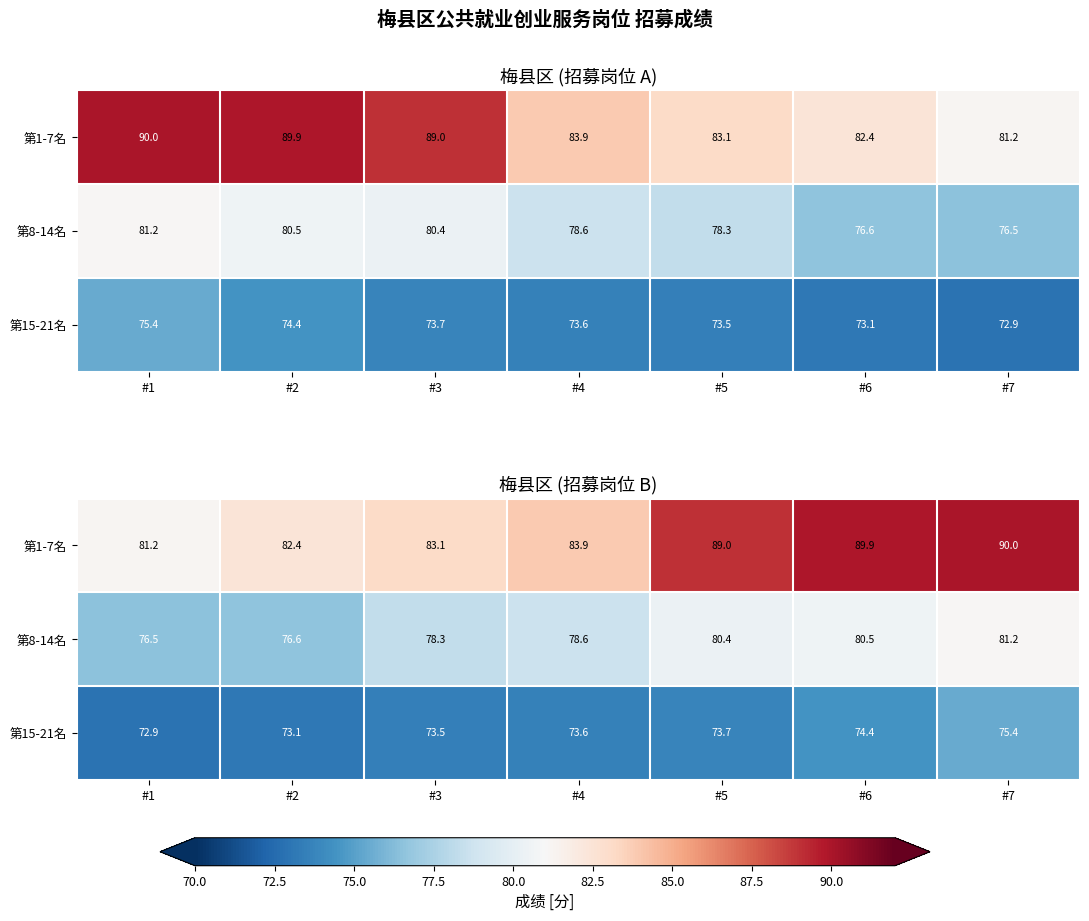

List the series in order of their overall mean, highest first.

第1-7名, 第8-14名, 第15-21名